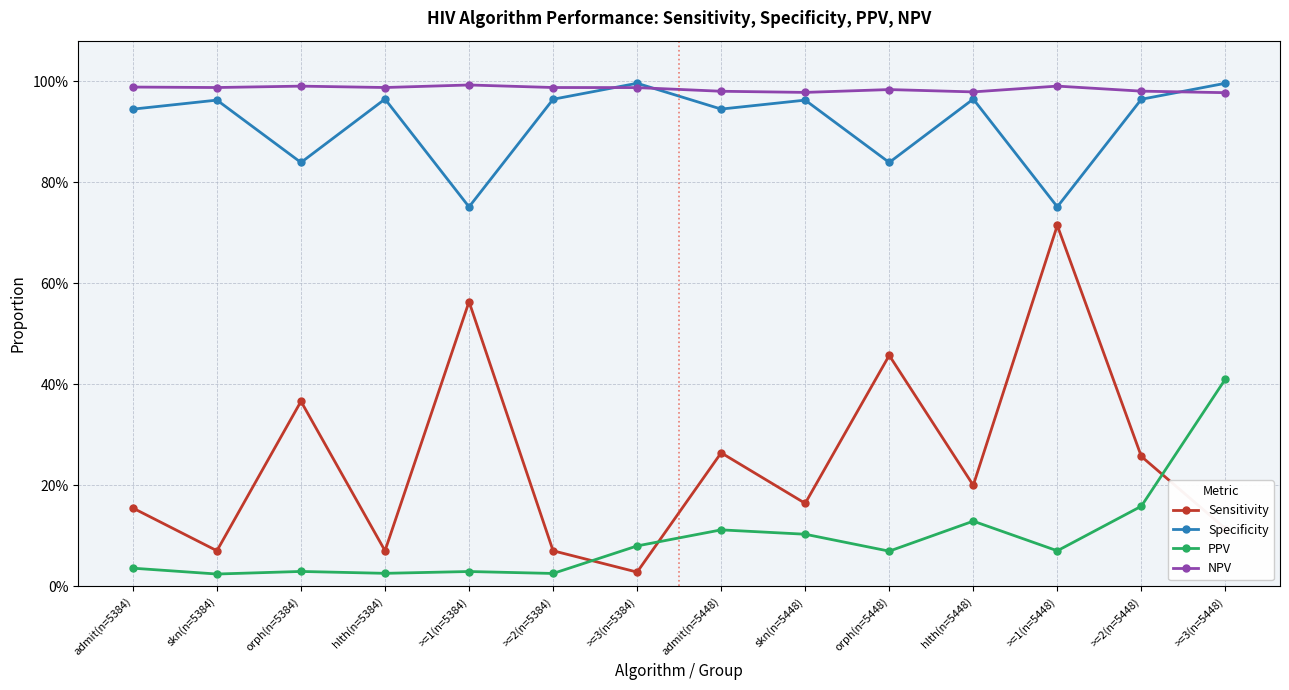

List the labels in order of Sensitivity value, largest first.

>=1(n=5448), >=1(n=5384), orph(n=5448), orph(n=5384), admit(n=5448), >=2(n=5448), hlth(n=5448), skn(n=5448), admit(n=5384), >=3(n=5448), skn(n=5384), hlth(n=5384), >=2(n=5384), >=3(n=5384)